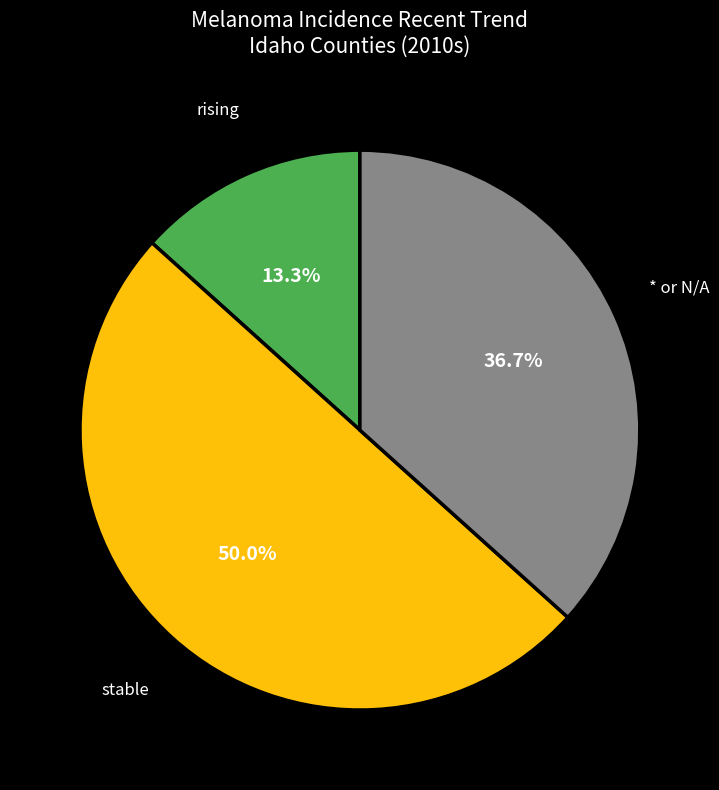

How many slices are in this pie chart?

3